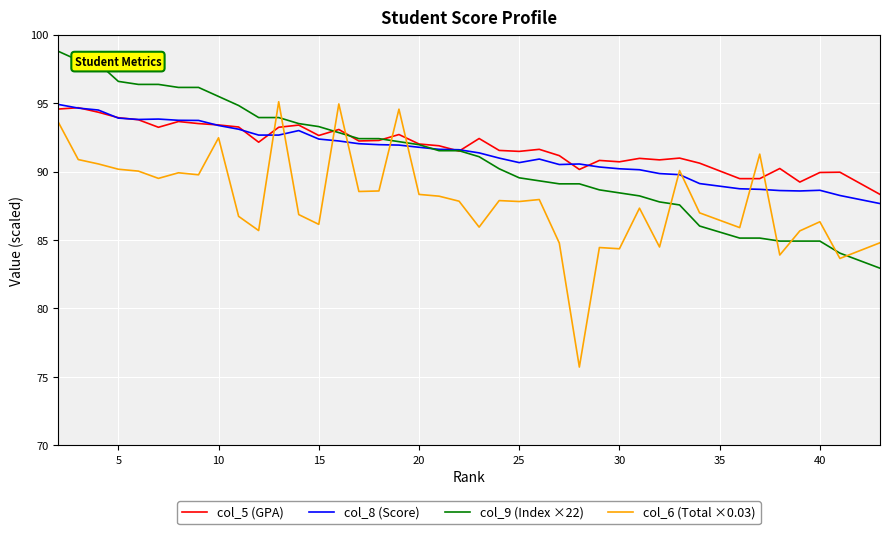

What is the difference between the second highest and second lowest values in the col_6 (Total ×0.03) series?

11.3